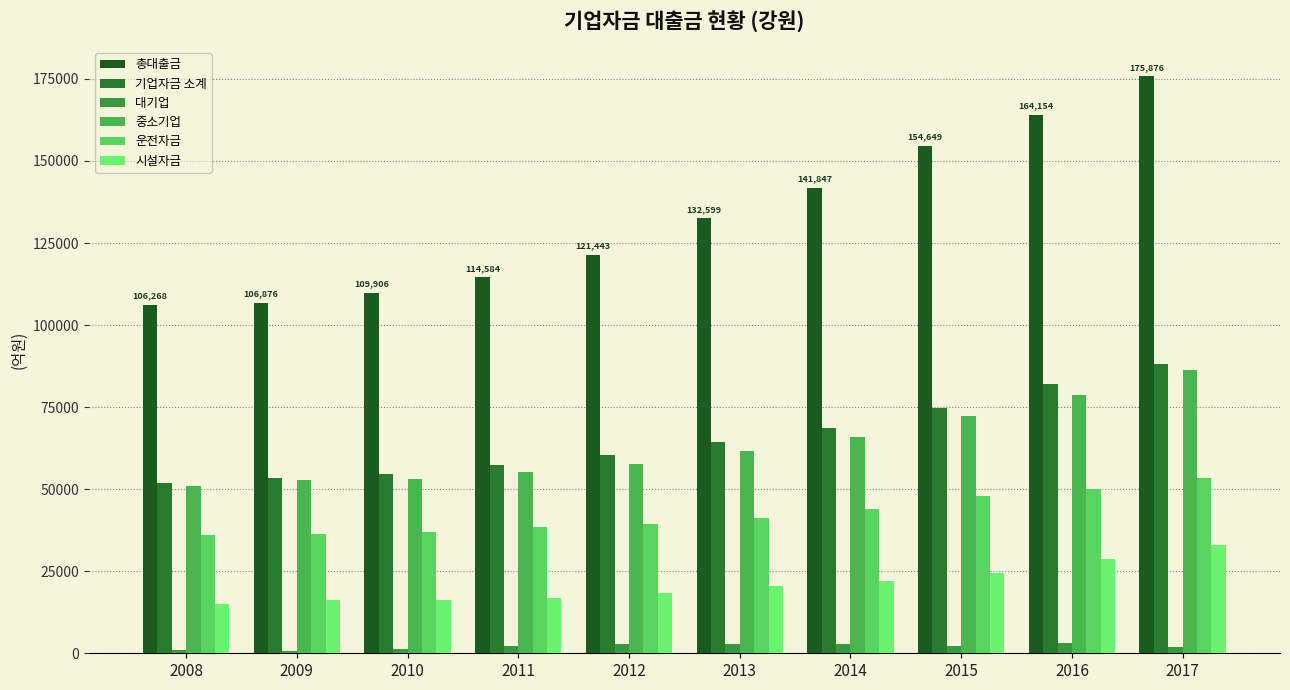

What is the minimum value shown in the chart?

664.6